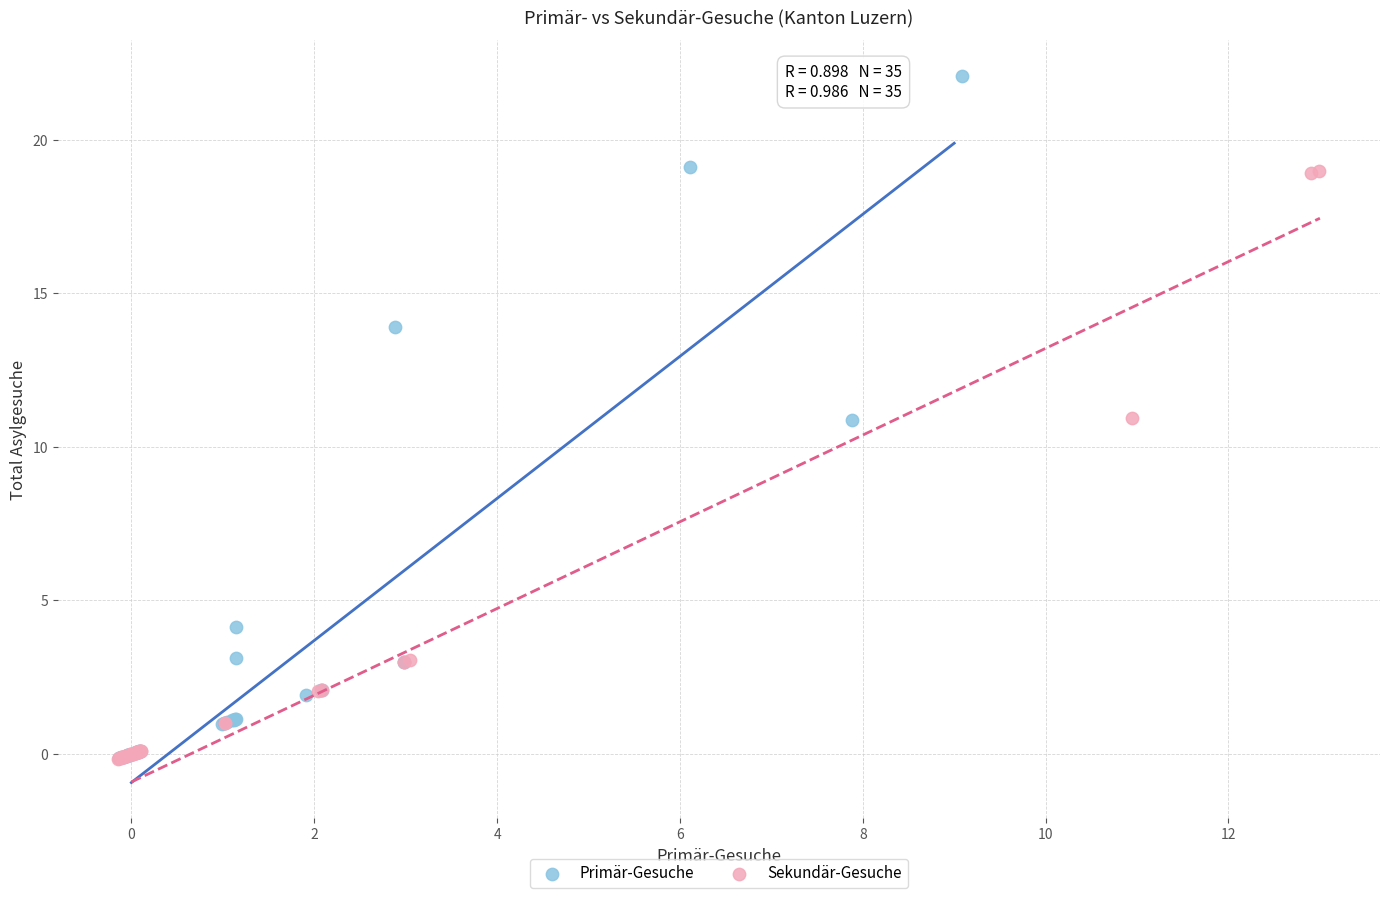

Which series contains the highest Y value?

Primär-Gesuche